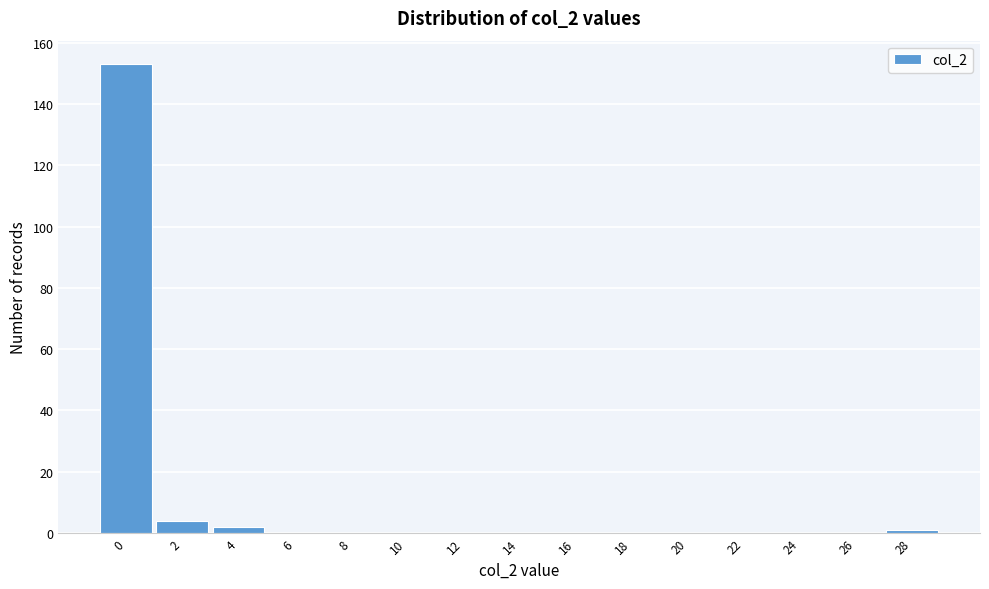

Reading left to right, list all the values displayed in this chart.

0=153	2=4	4=2	6=0	8=0	10=0	12=0	14=0	16=0	18=0	20=0	22=0	24=0	26=0	28=1